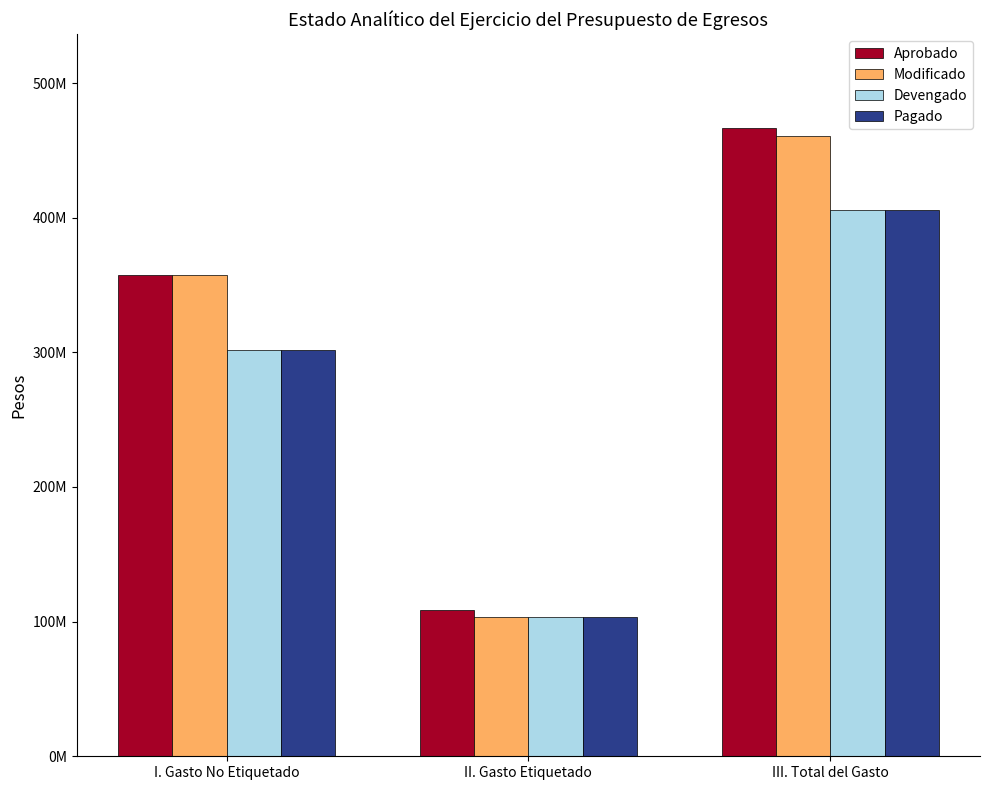

What are all the series names shown in the legend?

Aprobado, Modificado, Devengado, Pagado